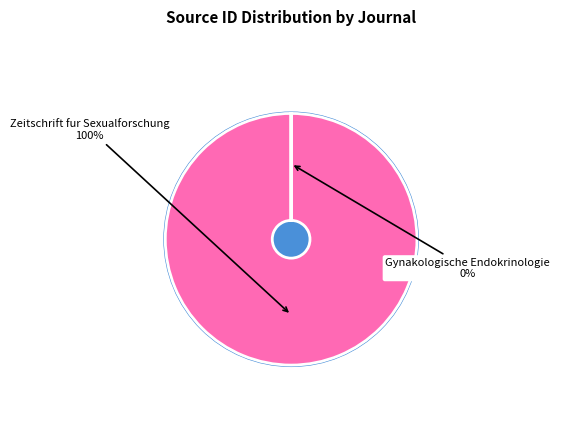

Between Zeitschrift fur Sexualforschung and Gynakologische Endokrinologie, which is larger?

Zeitschrift fur Sexualforschung